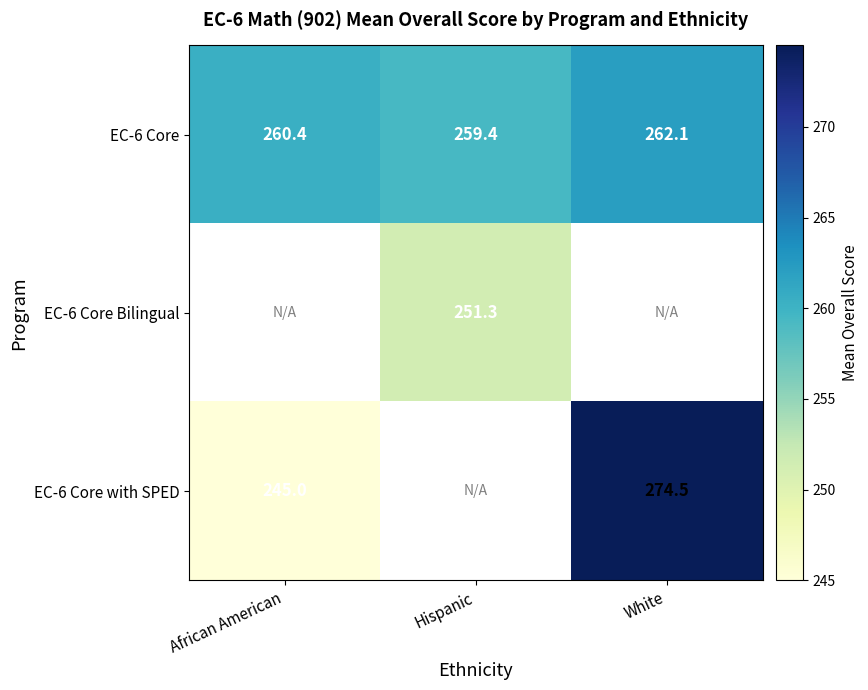

At which label does EC-6 Core reach its peak?

White